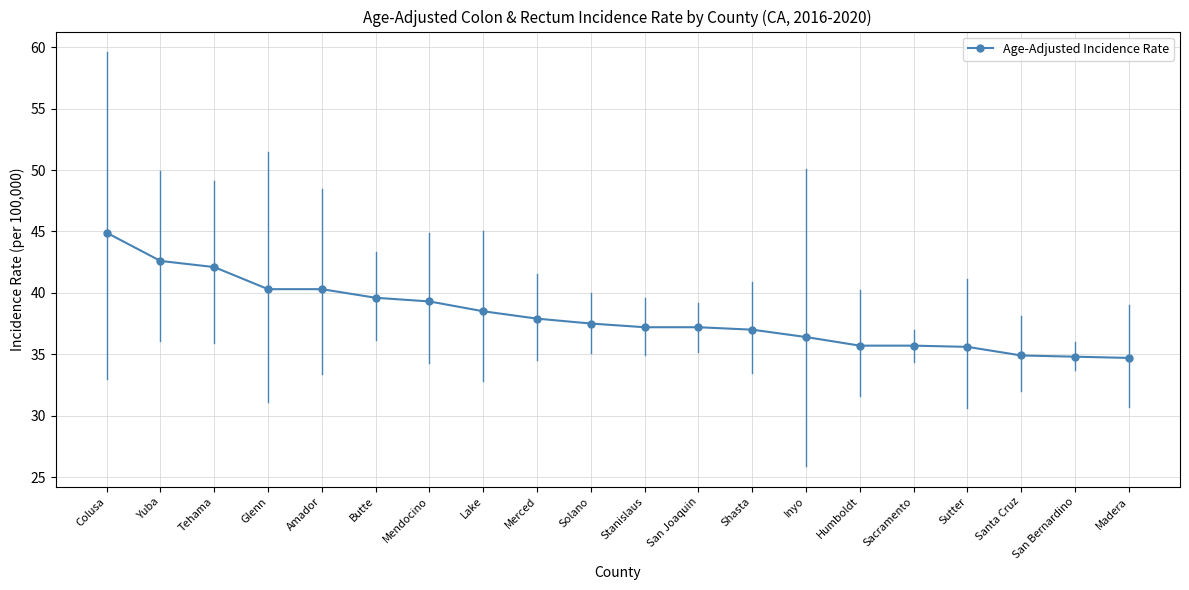

What is the average value?

38.1